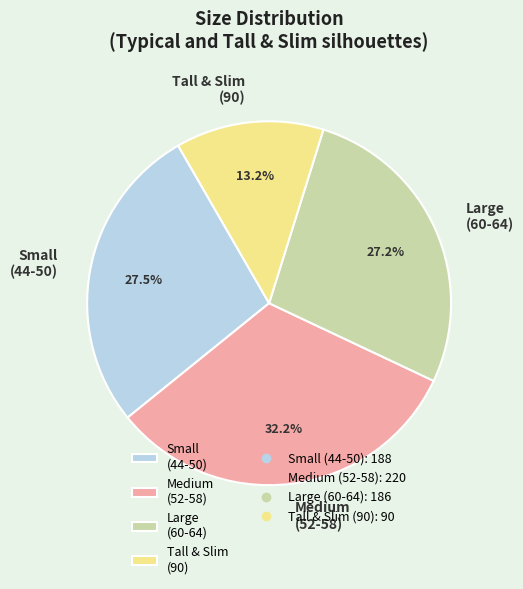

To the nearest percent, what is the difference between the largest and smallest slice percentages?

19%